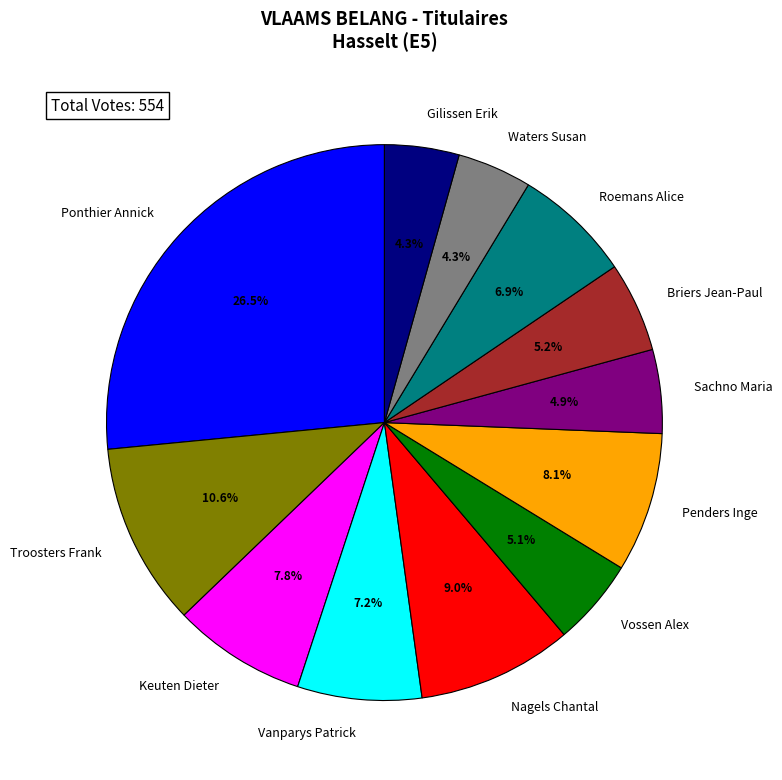

Approximately how many times larger is the value at Ponthier Annick compared to Nagels Chantal?

2.9